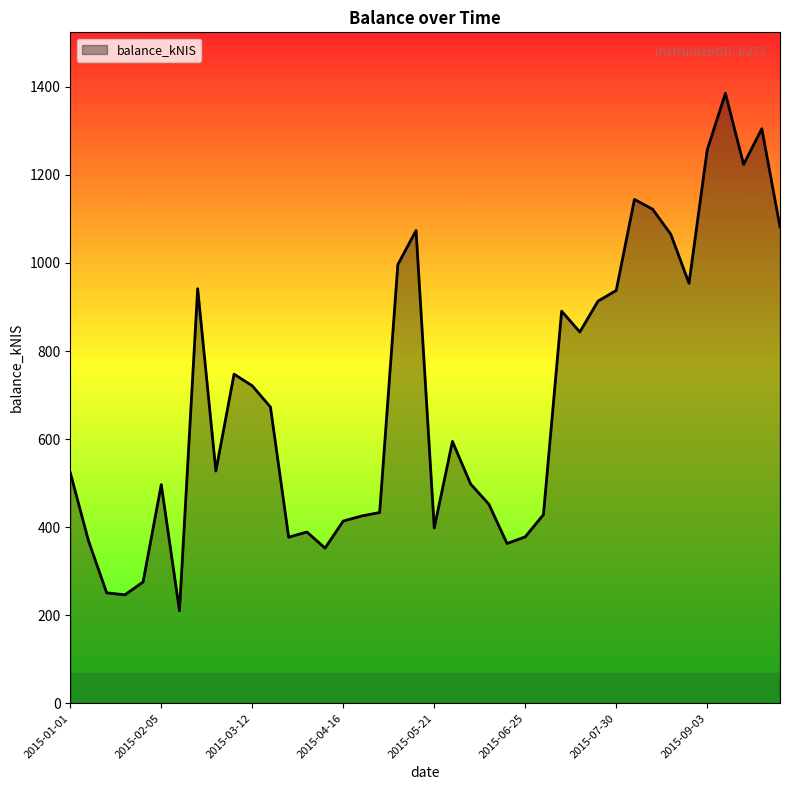

True or false: there are more than 0 points higher than both neighbors.

True